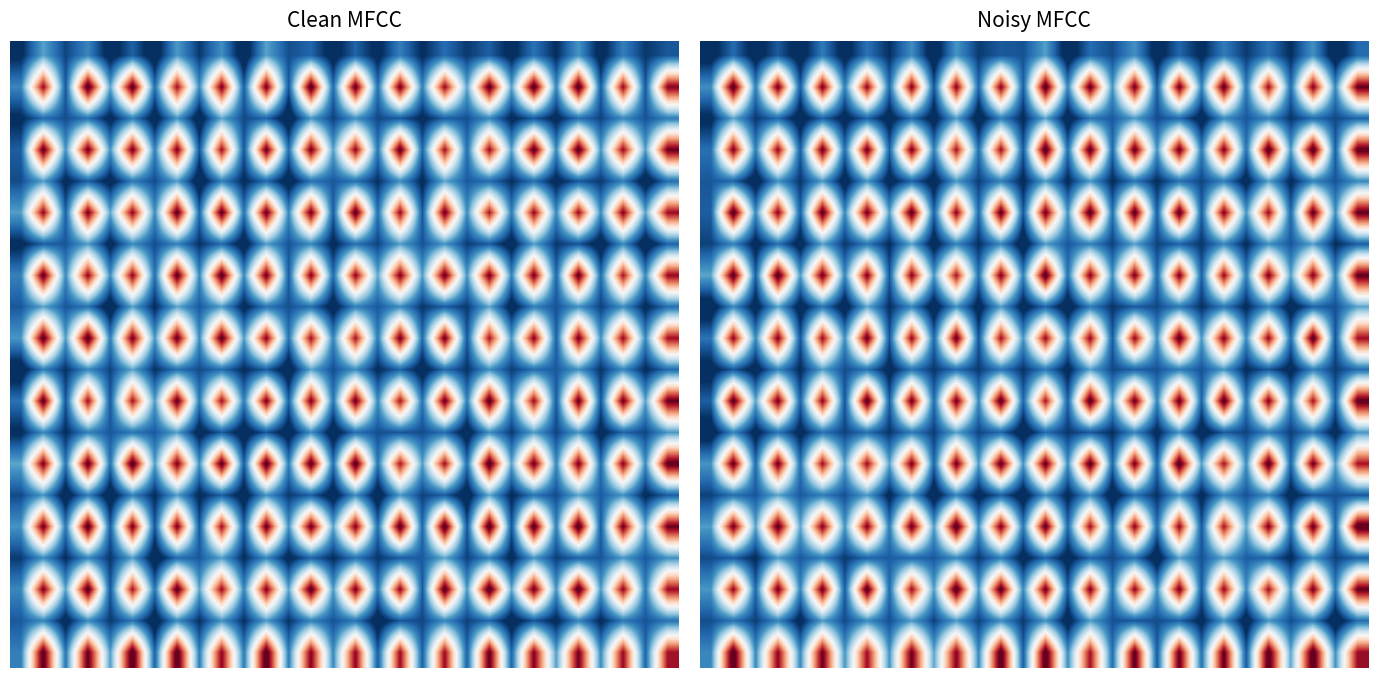

What is the spread (max minus min) of values at 20?

3.6